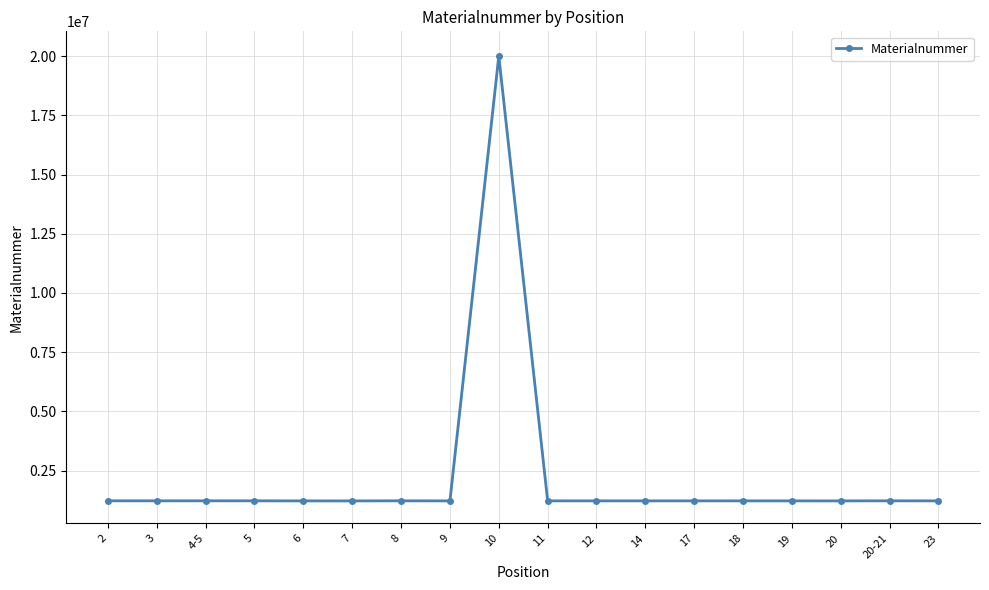

Reading left to right, transcribe all the data shown in this chart.

1225150	1225151	1225152	1225053	1222126	1221624	1225153	1222709	20002952	1223511	1223510	1223513	1223517	1223518	1222782	1222453	1225124	1223535